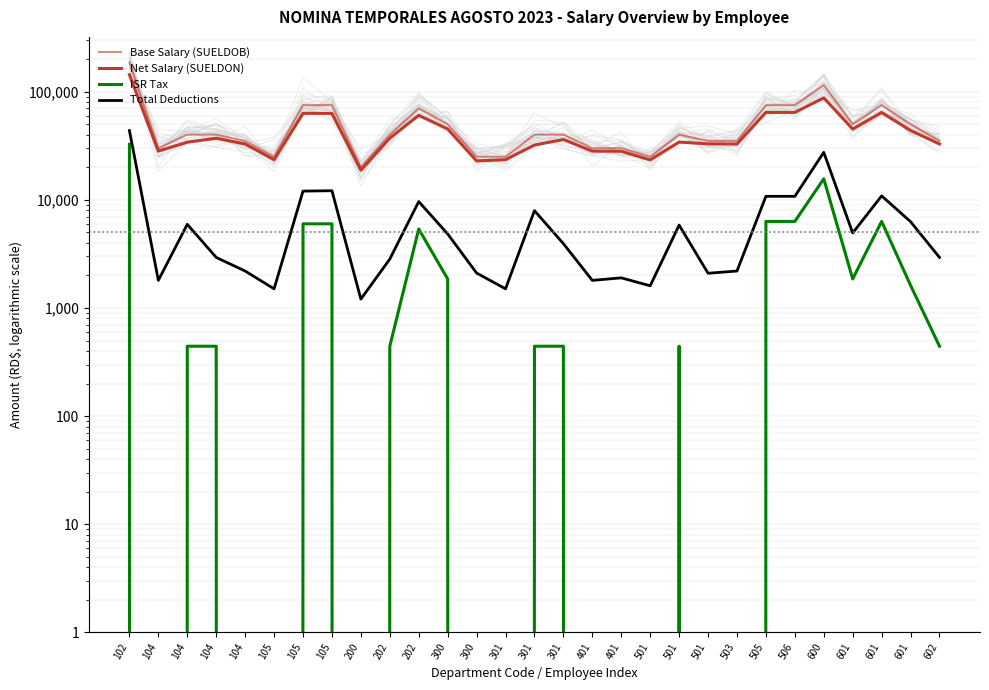

At which category does Net Salary (SUELDON) reach its first local valley?

104